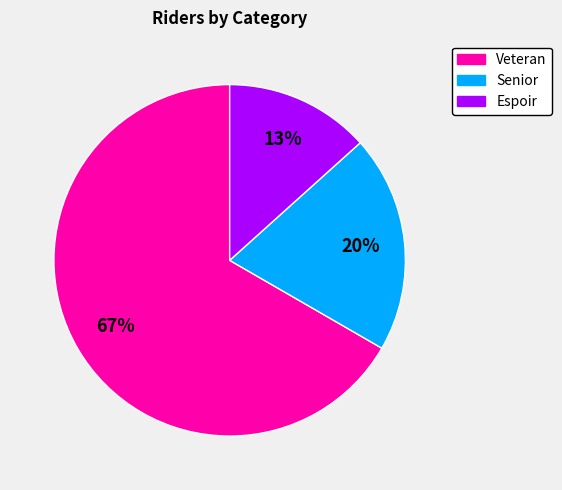

Combined, do Senior and Veteran account for over 50%?

Yes